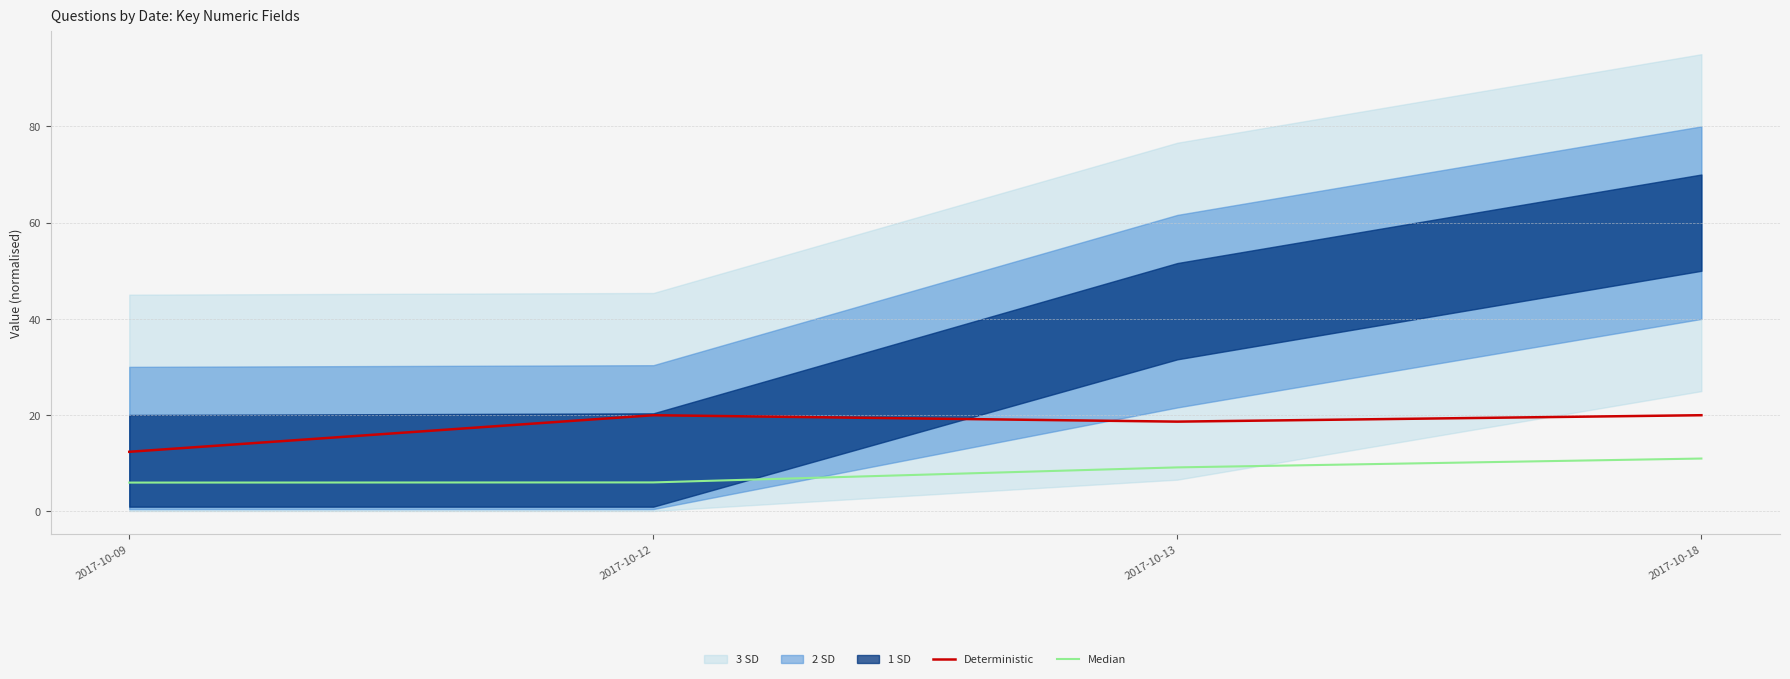

True or false: Deterministic has more than 2 points higher than both neighbors.

False